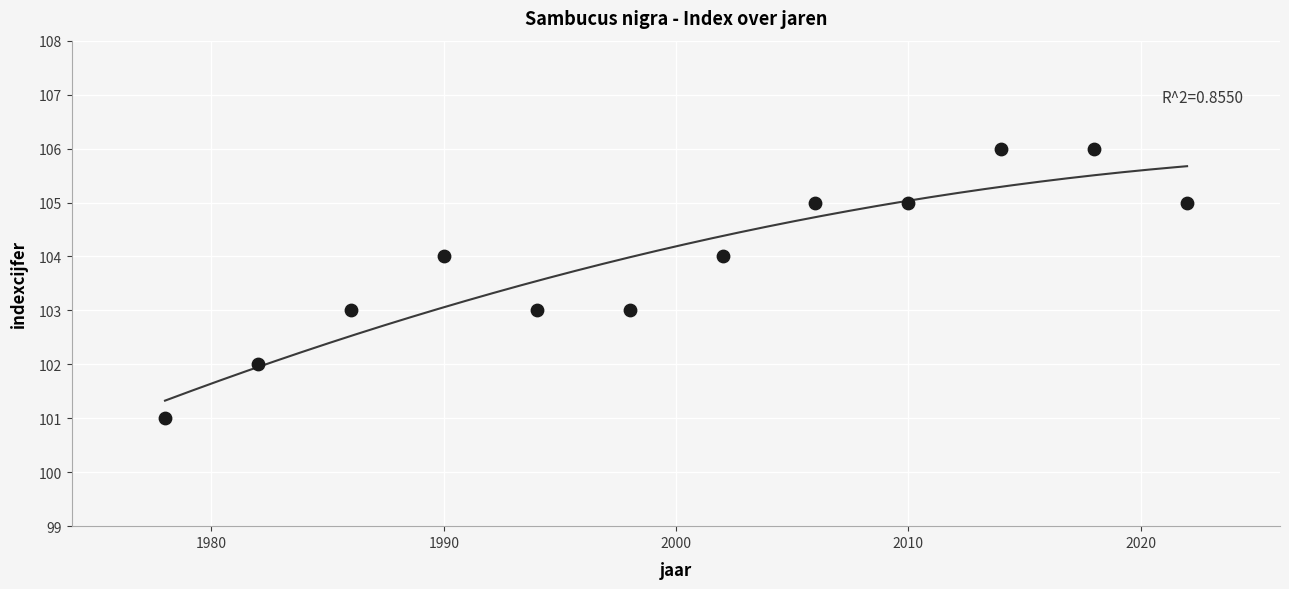

What is the range of X values (max minus min)?

44